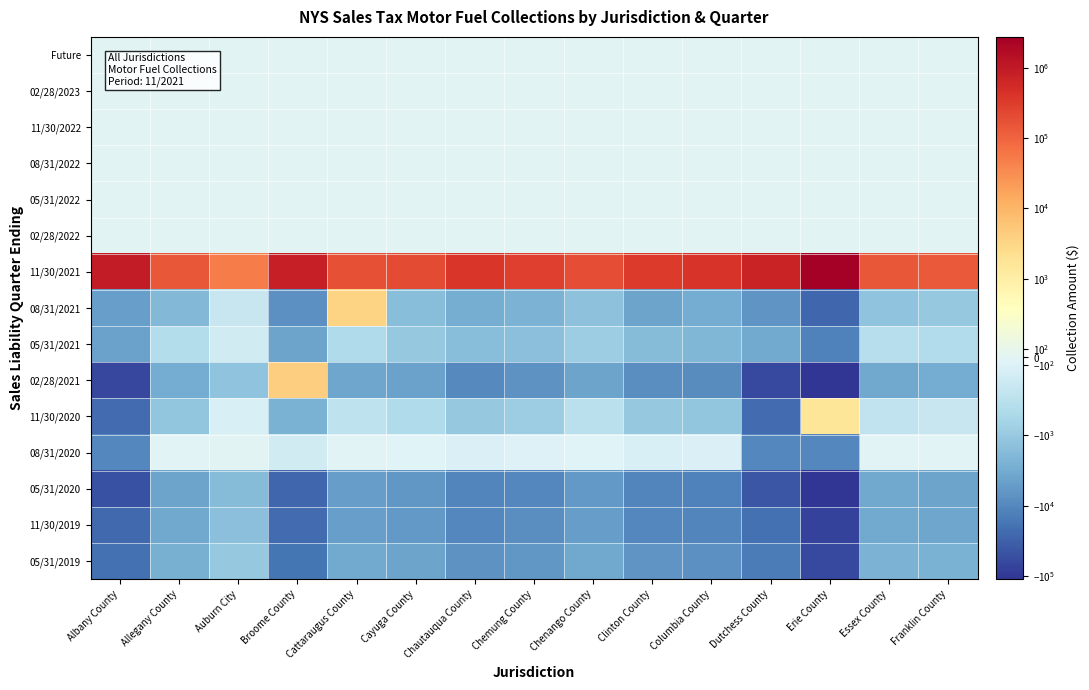

List the series in order of their peak value, highest first.

11/30/2021, 02/28/2021, 08/31/2021, 11/30/2020, Future, 02/28/2023, 11/30/2022, 08/31/2022, 05/31/2022, 02/28/2022, 08/31/2020, 05/31/2021, 05/31/2019, 11/30/2019, 05/31/2020